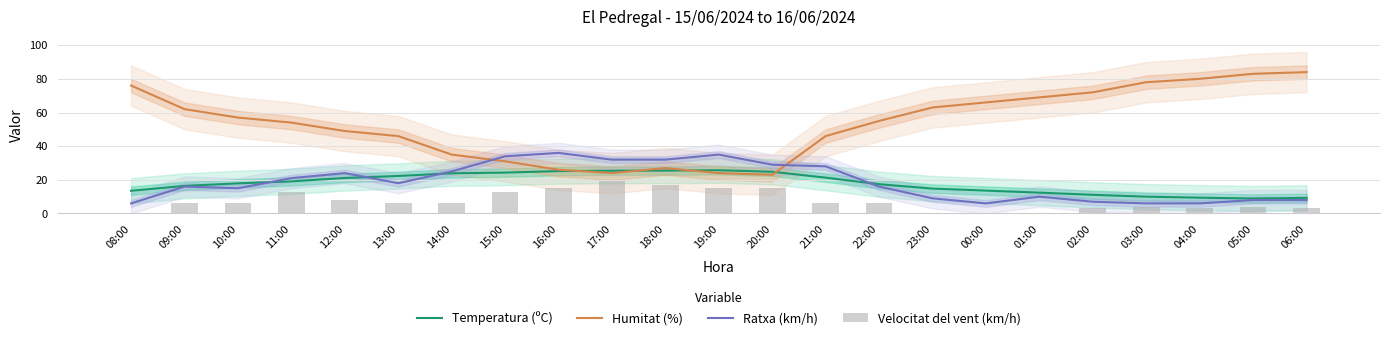

Does the chart contain any negative values?

No